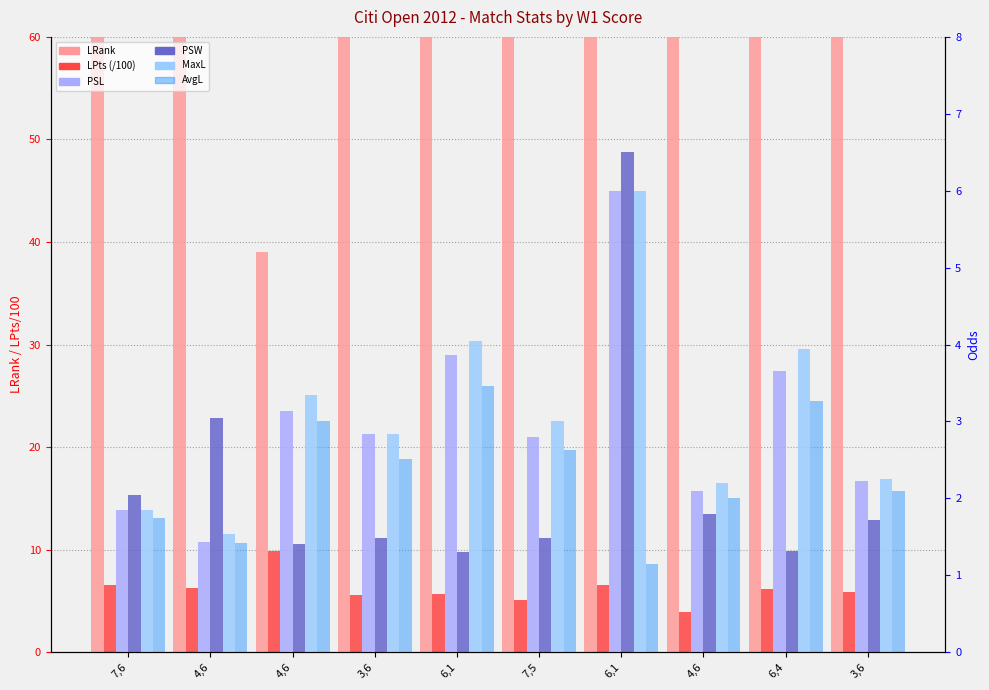

What is the difference between the maximum and minimum values in the PSL series?

4.6